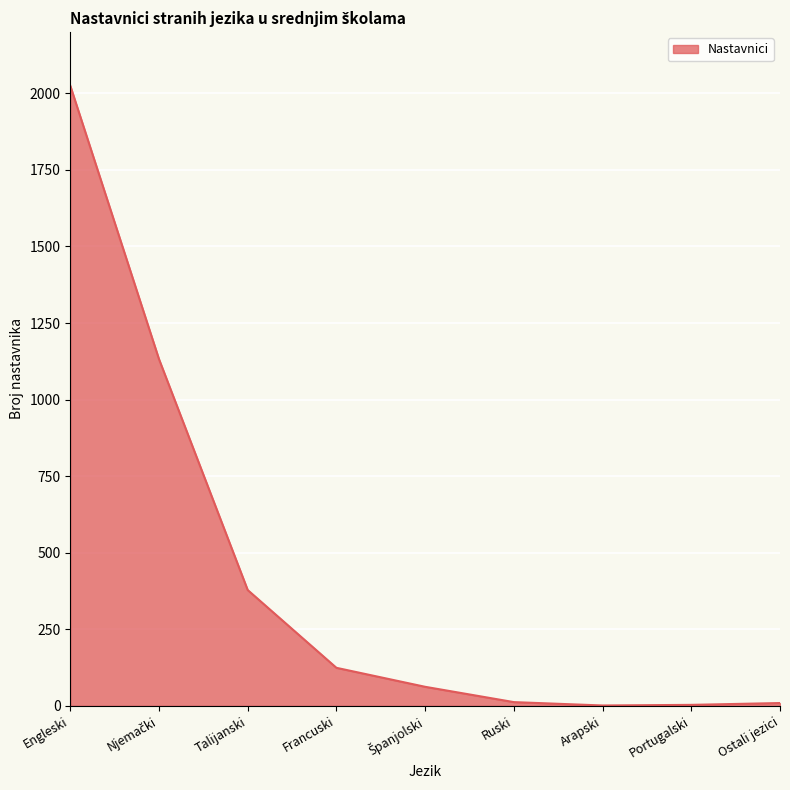

What is the difference between the maximum and minimum values?

2024